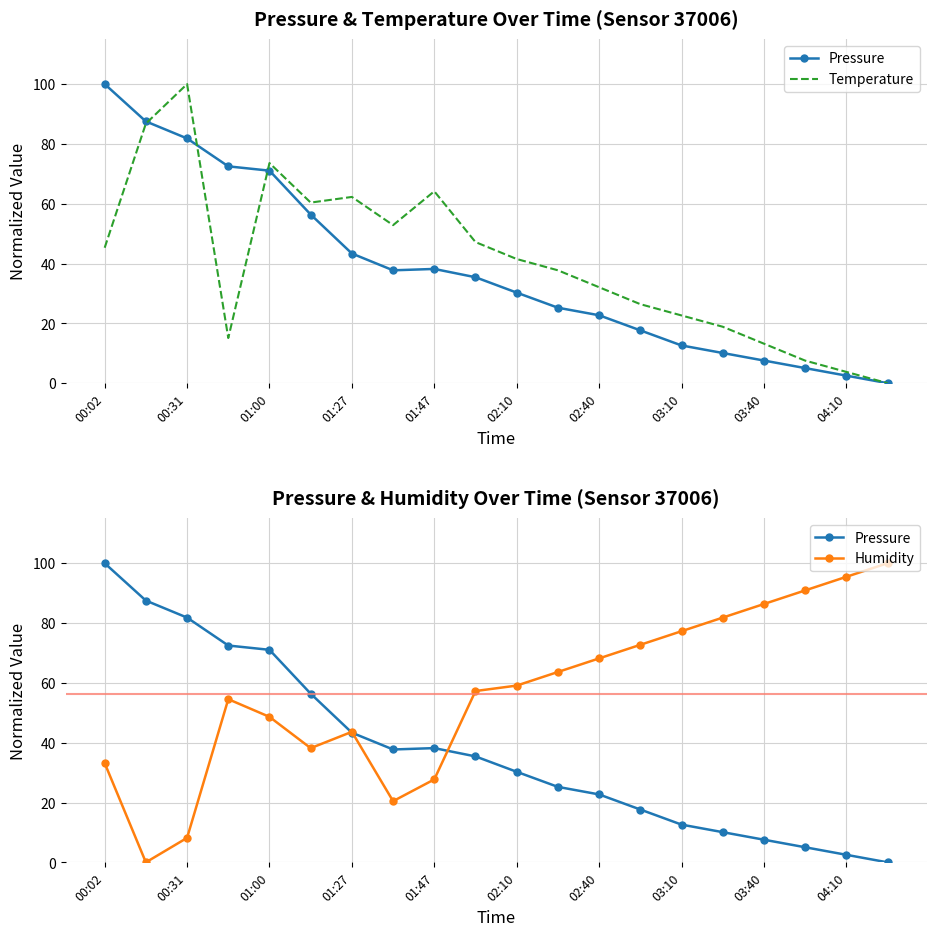

What is the label of the 2nd point from the left?

00:31